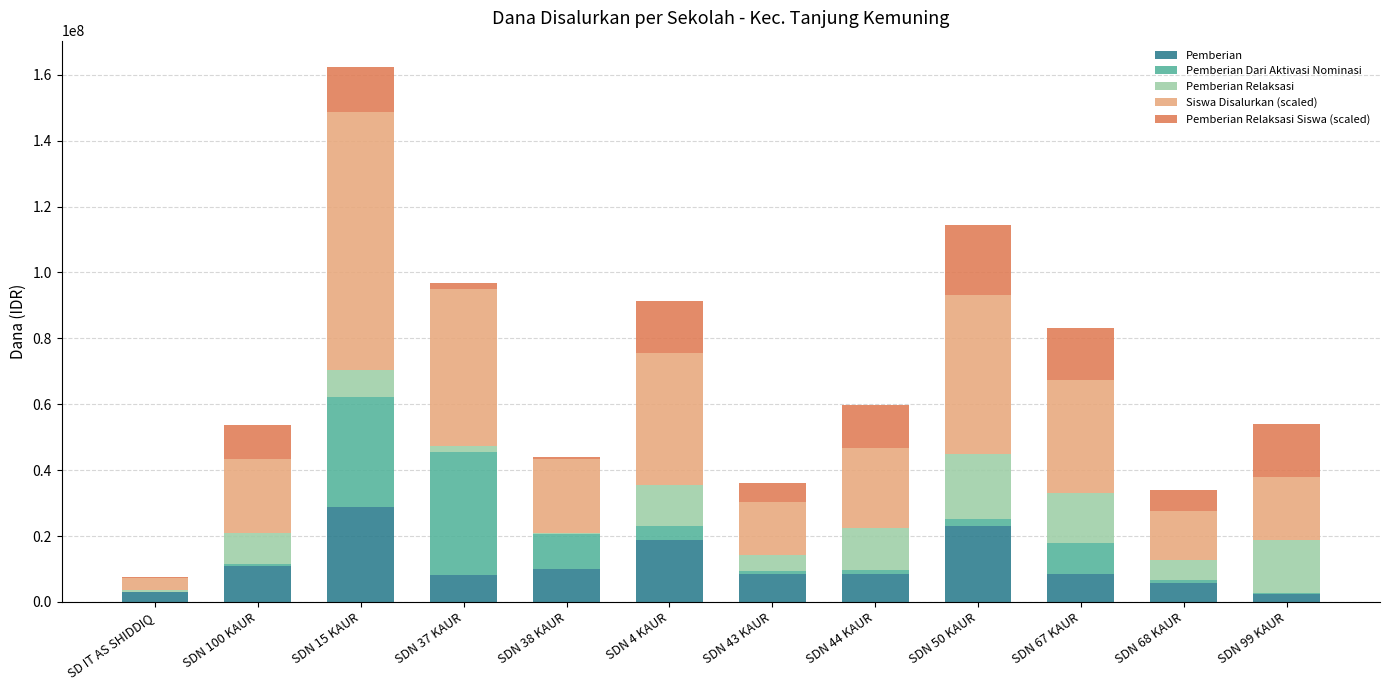

At which category is the sum across all series the highest?

SDN 15 KAUR